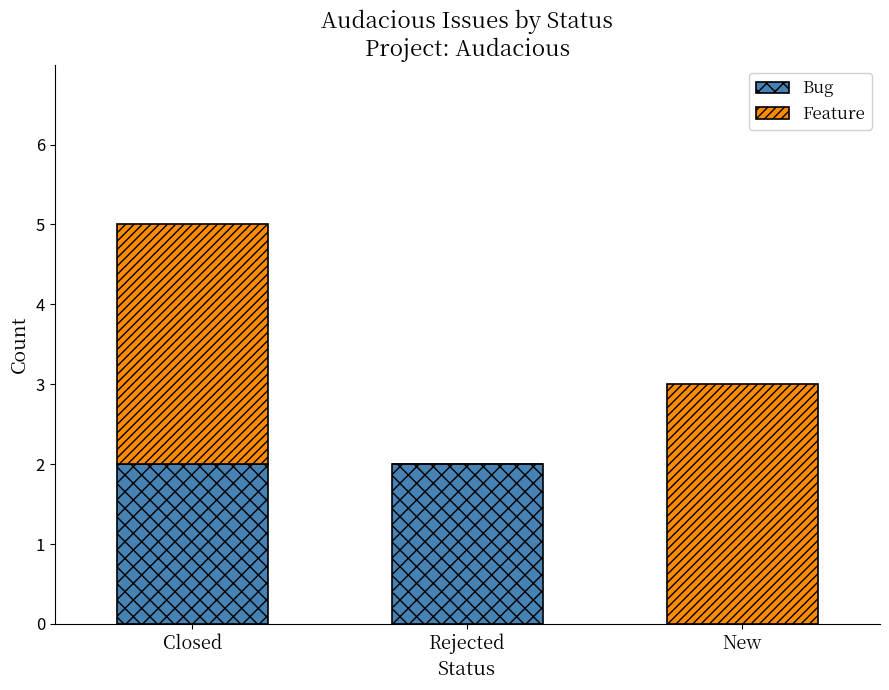

What is the total value across all series at Closed?

5